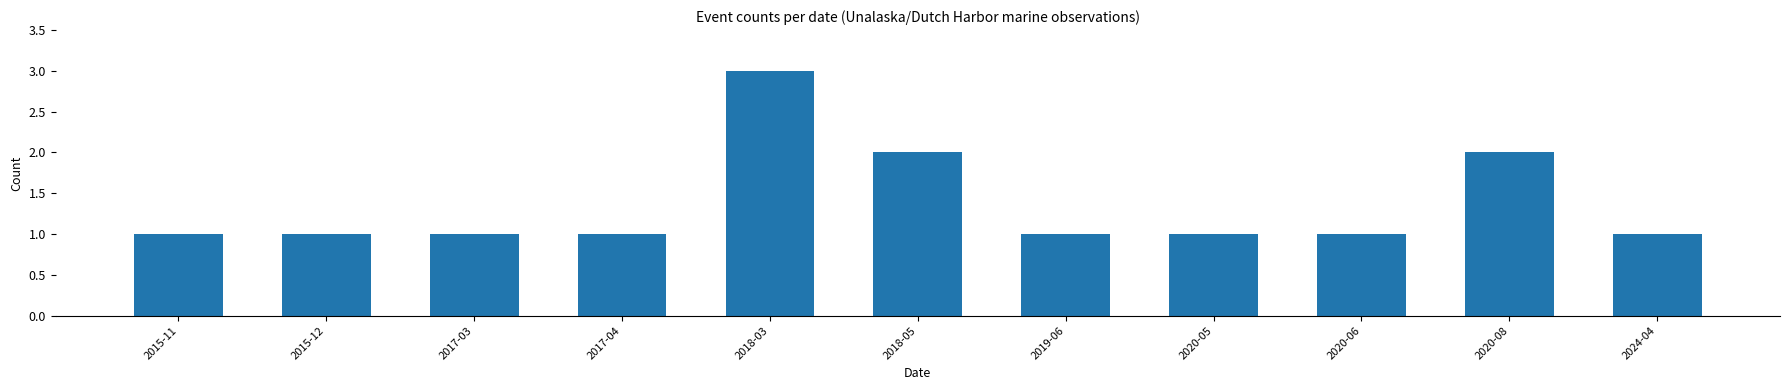

The value at 2015-11 is 1. True or false?

True